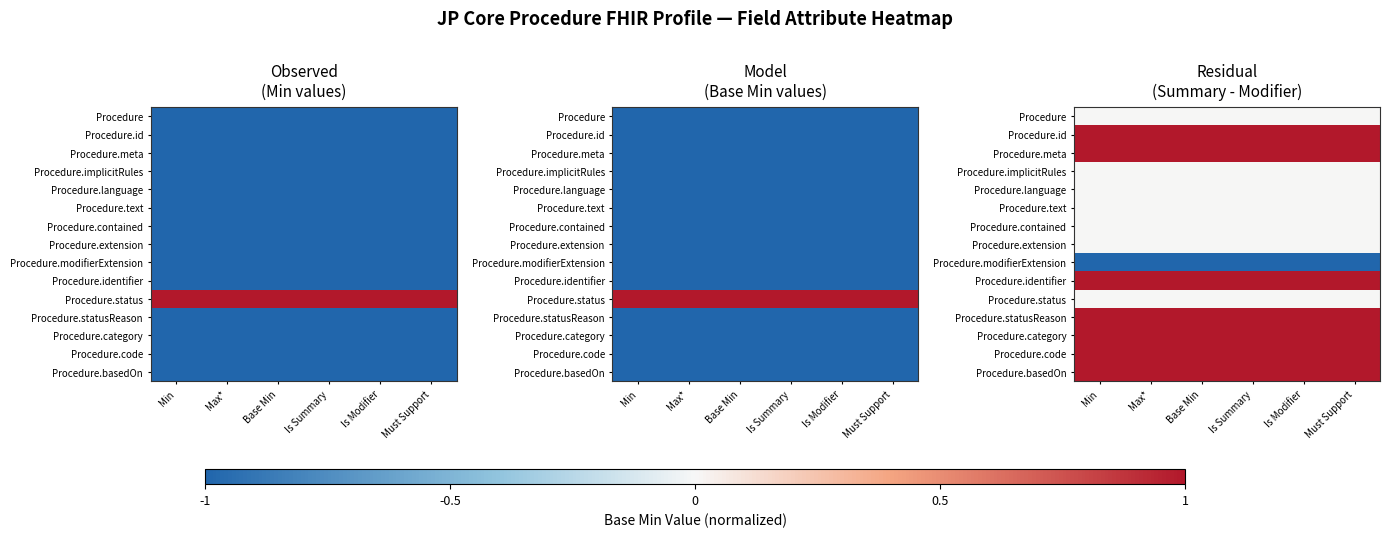

Count the number of data series in this chart.

15